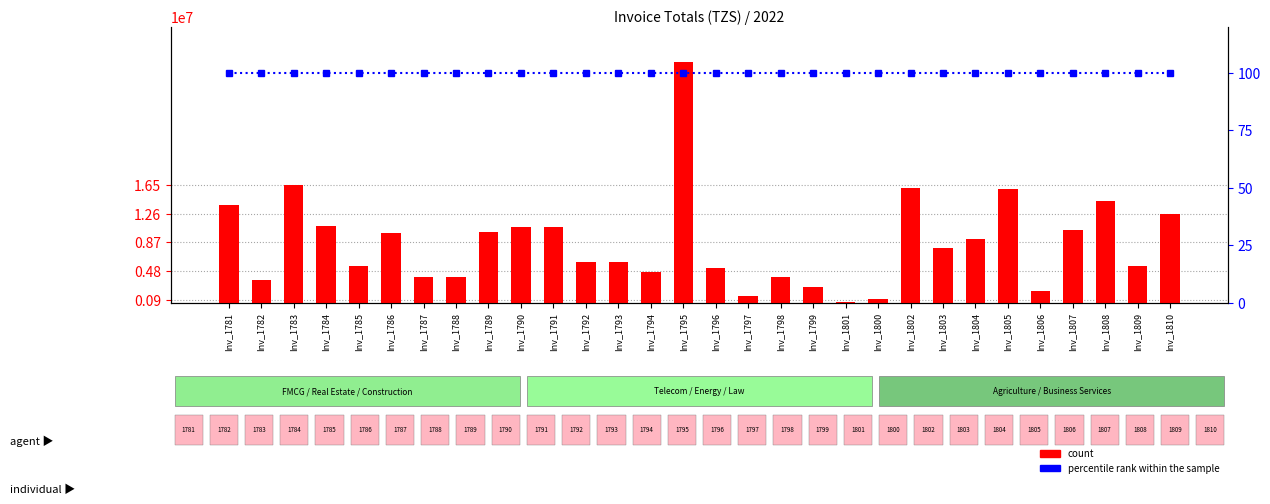

Between Inv_1790 and Inv_1800, which series saw the biggest shift?

count